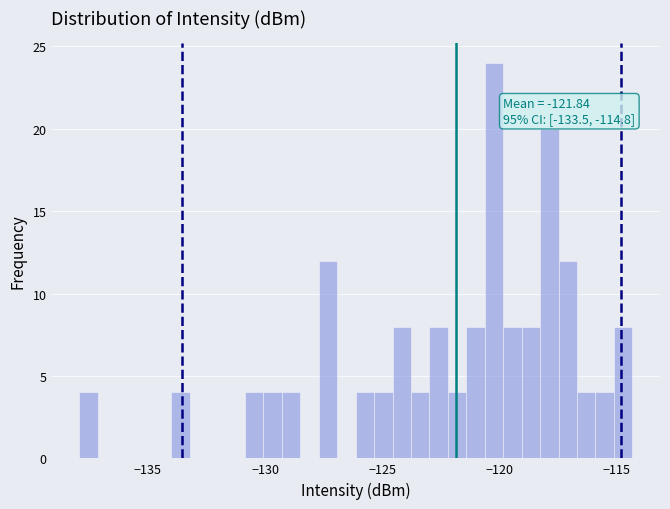

Read against the x-axis, roughly where is the centre of the tallest bar?

-120.0